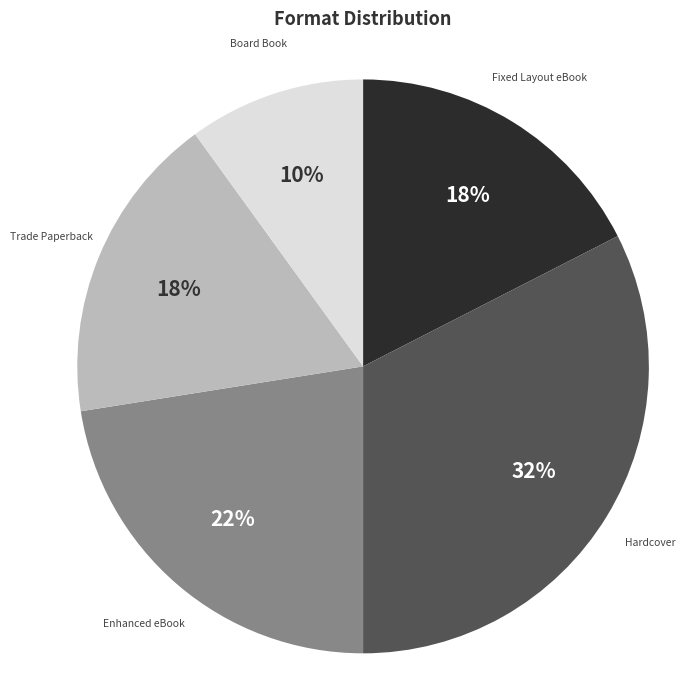

How many slices are in this pie chart?

5